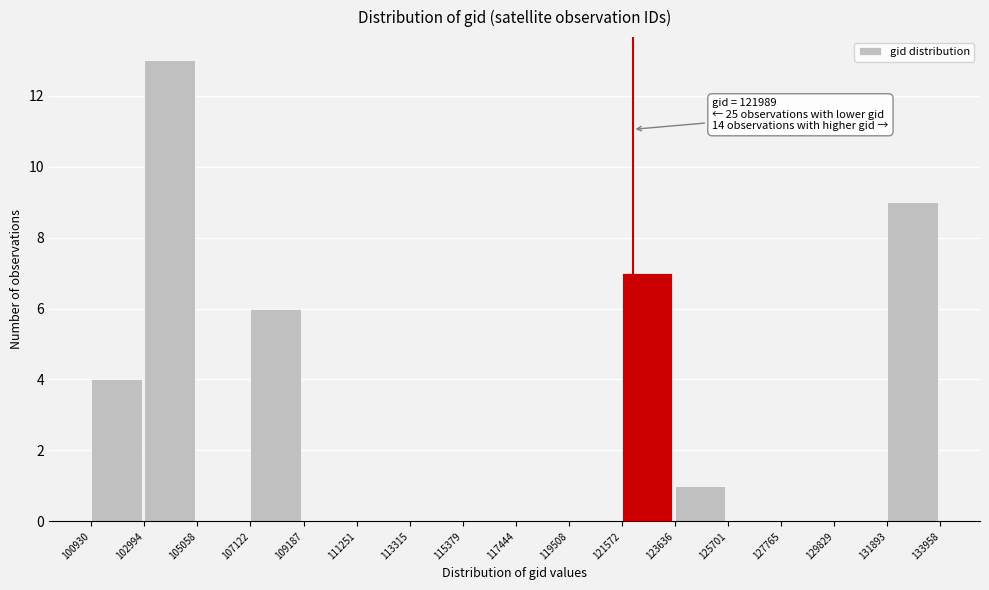

Which range on the x-axis has the tallest bar?

102994 to 105058